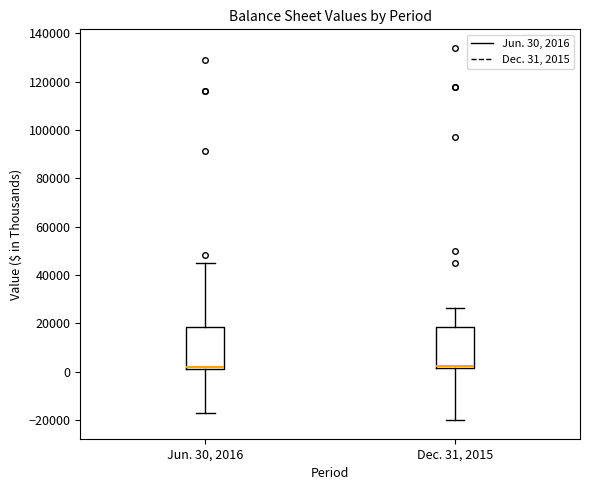

Reading left to right, transcribe this box plot: for each box, give where its median line is, the range the box spans, and where its two whiskers end, as read against the y-axis. The values are not printed on the chart, so give them approximately, as read against the axis.

Jun. 30, 2016: median 2000, box 0 to 18000, whiskers -16000 to 44000
Dec. 31, 2015: median 2000 (just above the box's lower edge), box 2000 to 18000, whiskers -20000 to 26000